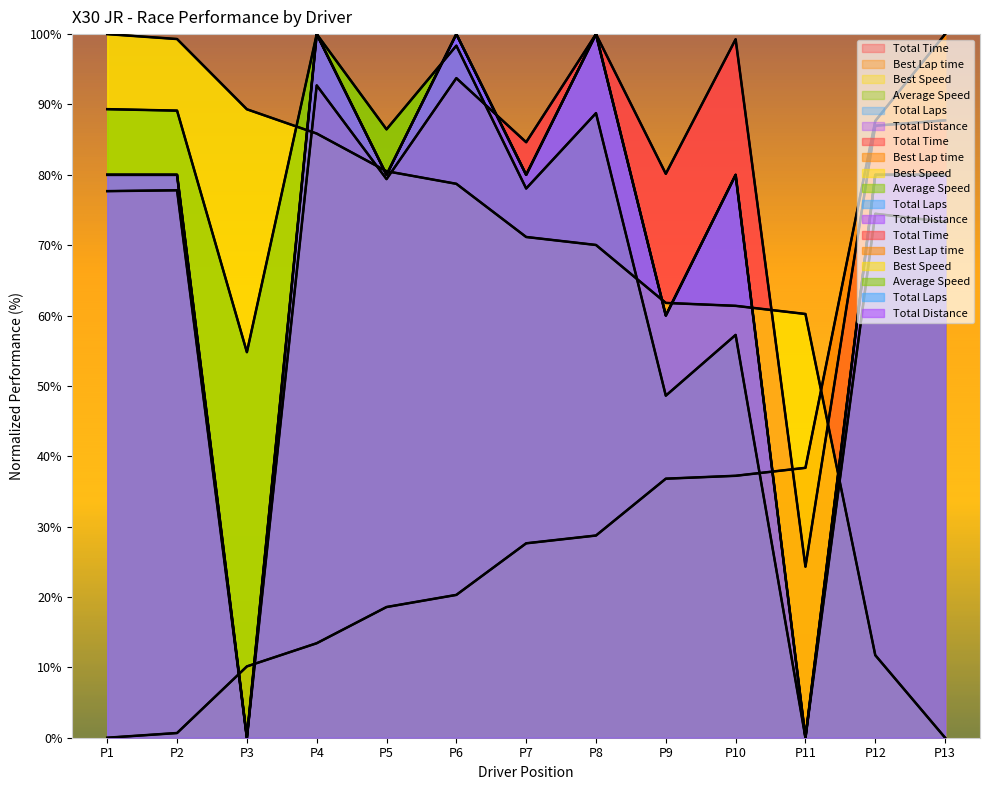

How many positive values does the Best Speed series have?

12